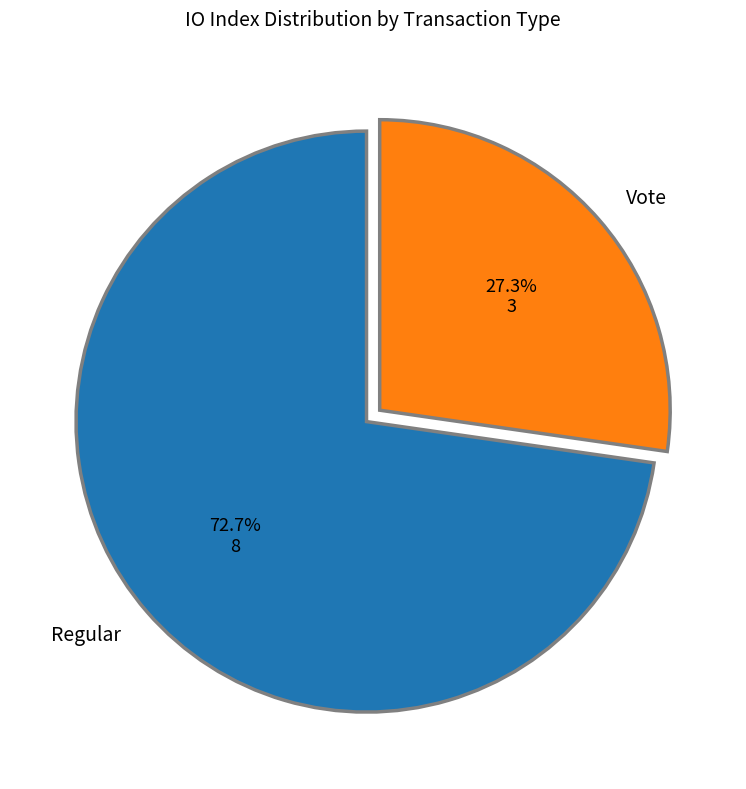

Is there any slice that represents more than half of the pie?

Yes